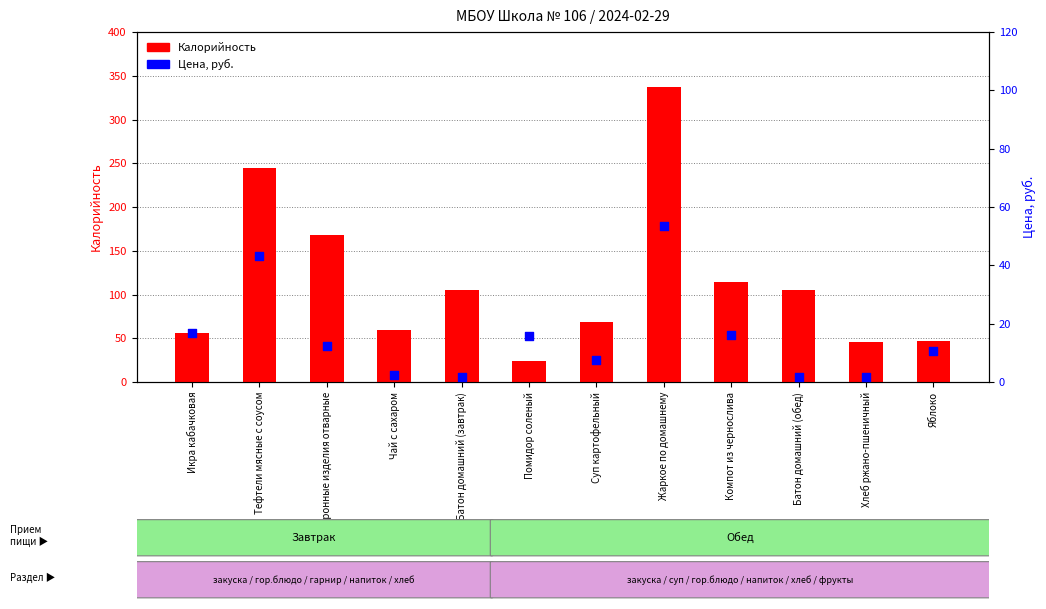

Is the value of Цена at Компот из чернослива greater than the value of Калорийность at Батон домашний (обед)?

No